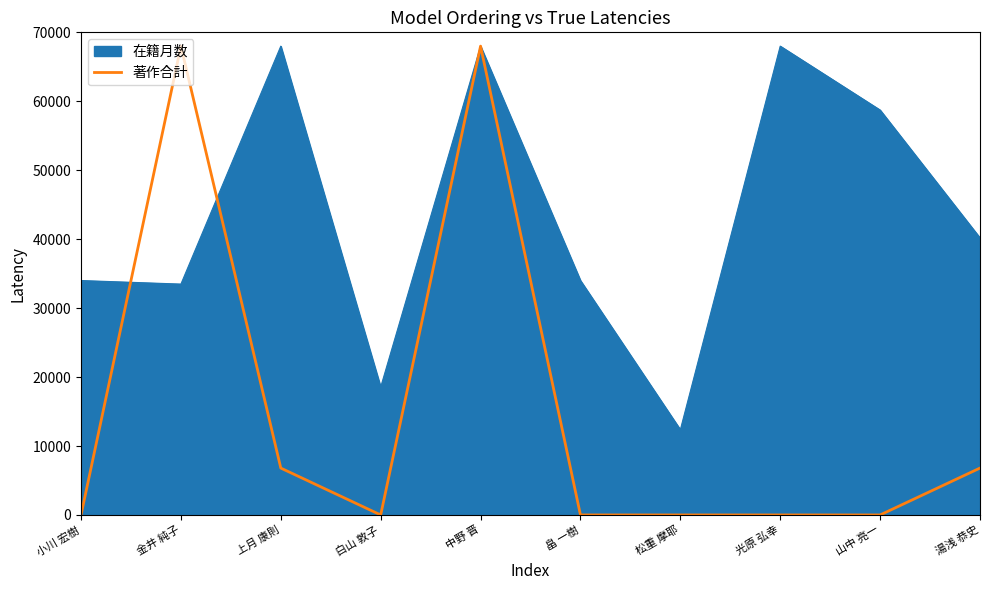

Read the 在籍月数 value at 小川 宏樹.

34000.0